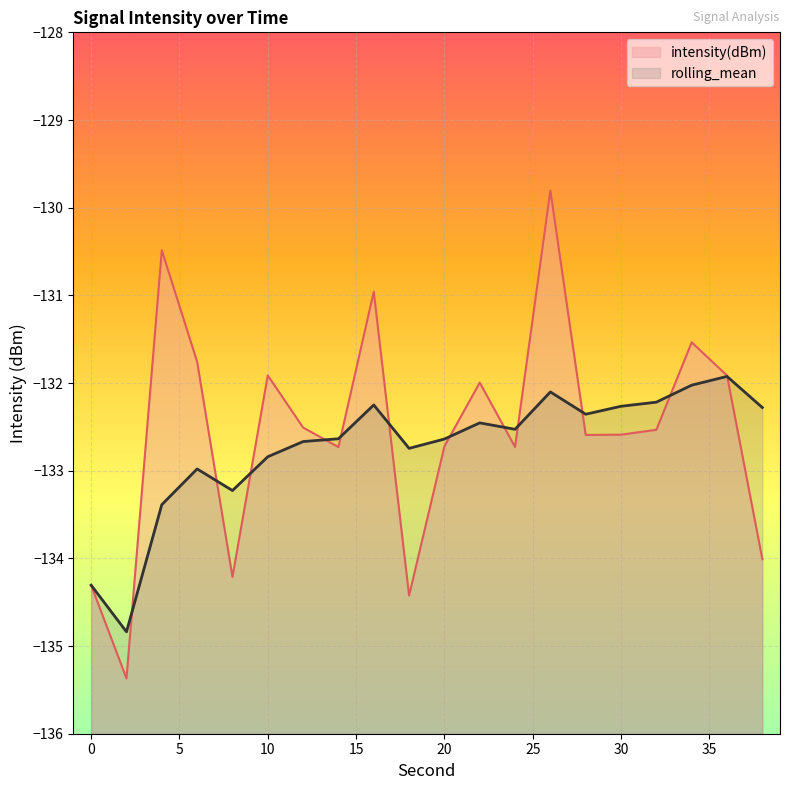

At which category is the sum across all series the highest?

26